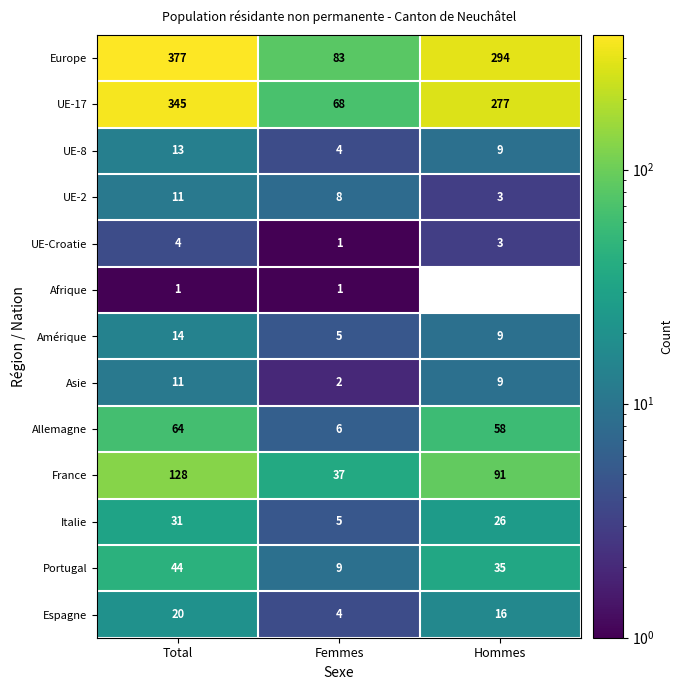

Which category has the highest value in the UE-2 series?

Total